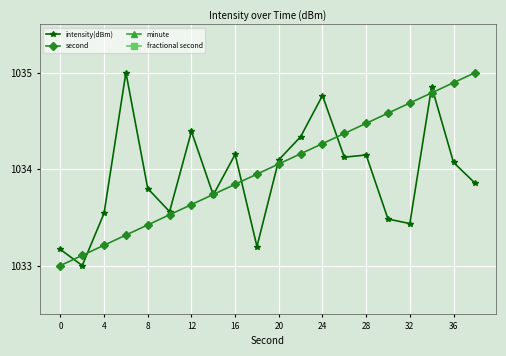

What is the maximum value for intensity(dBm)?

1035.0